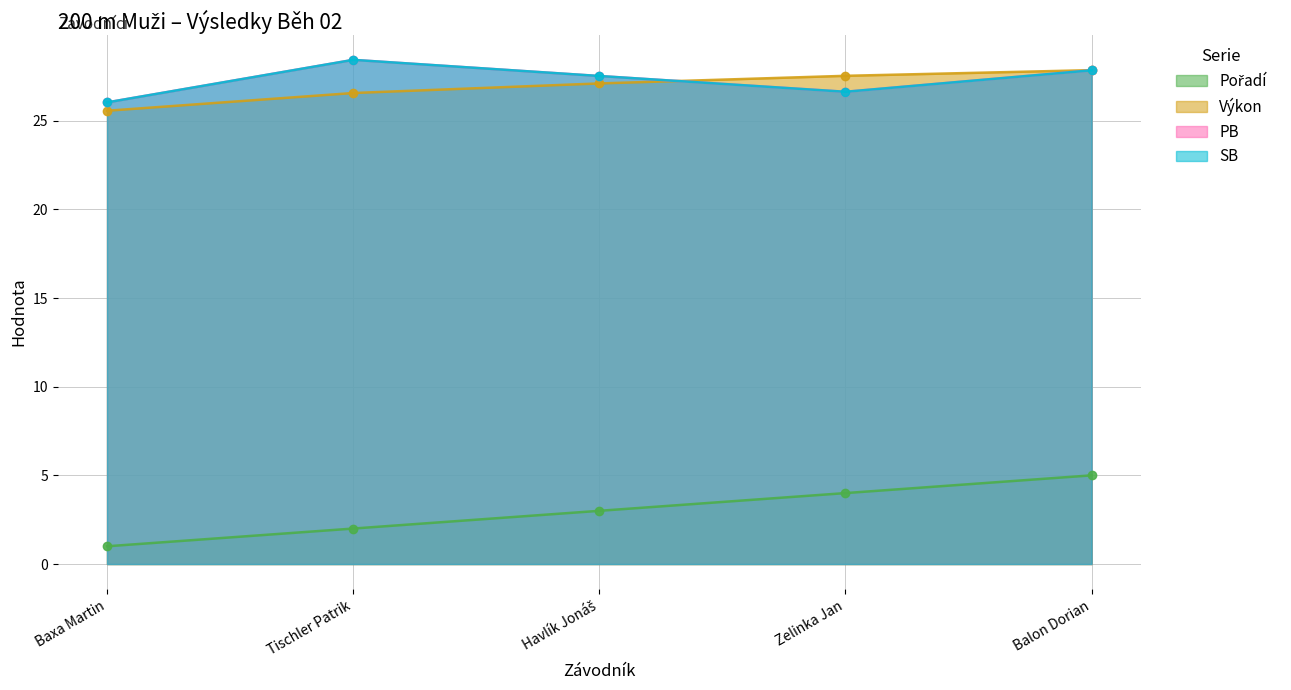

Rank the categories by Pořadí value from highest to lowest.

Balon Dorian, Zelinka Jan, Havlík Jonáš, Tischler Patrik, Baxa Martin